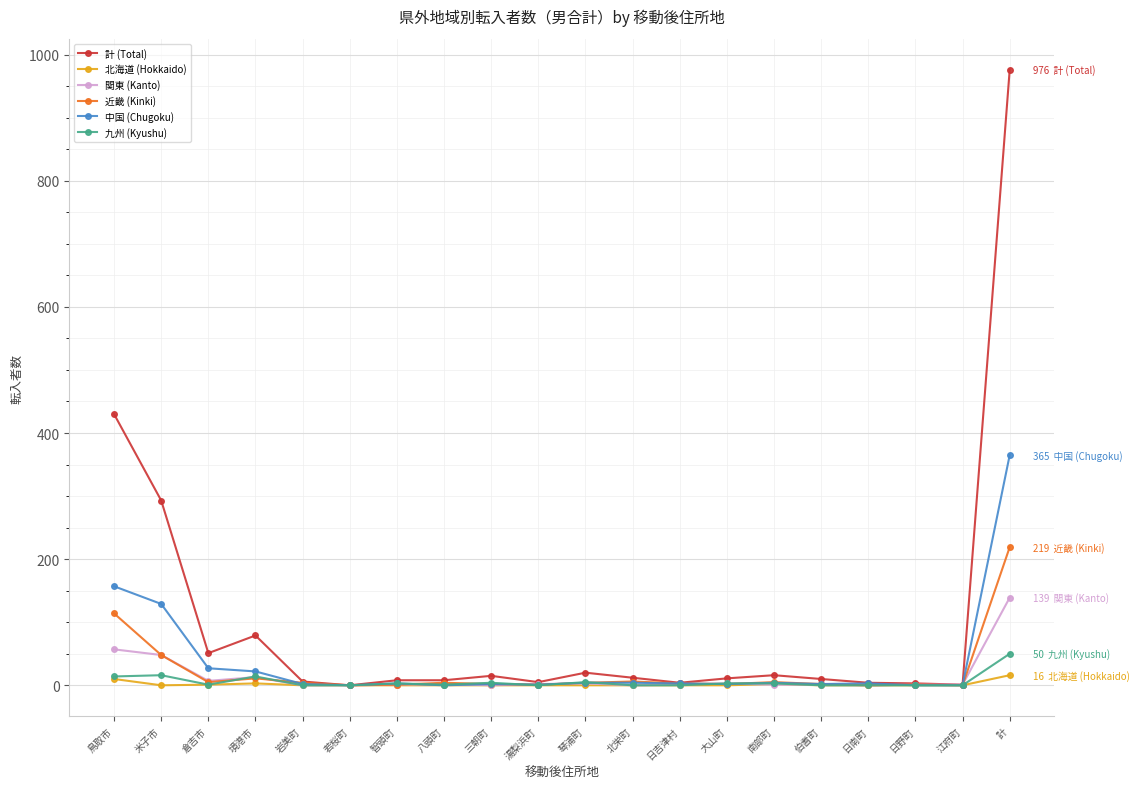

What is the label of the 12th point from the left?

北栄町